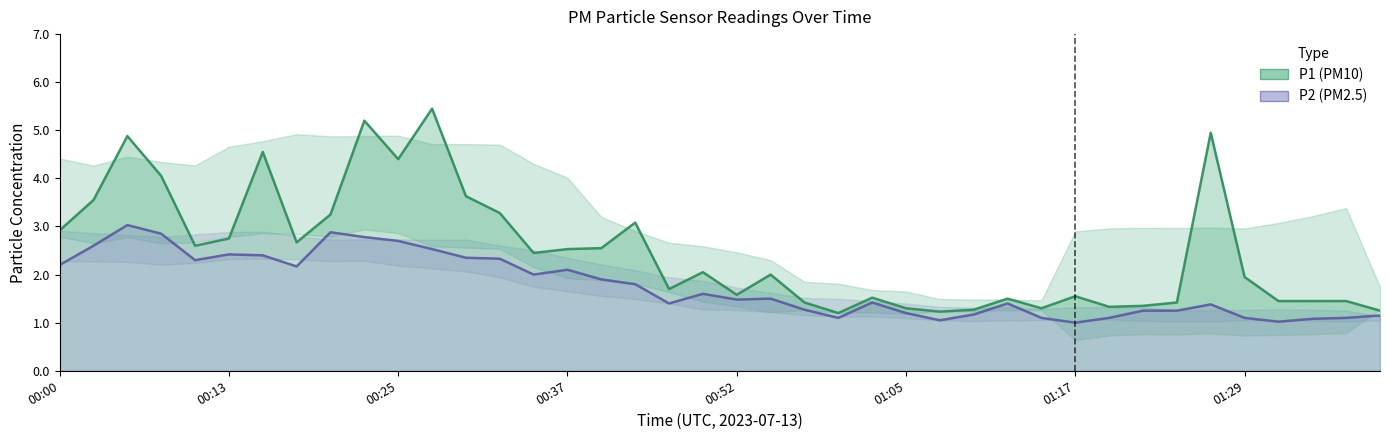

True or false: P1 has more than 1 interior local peaks.

True